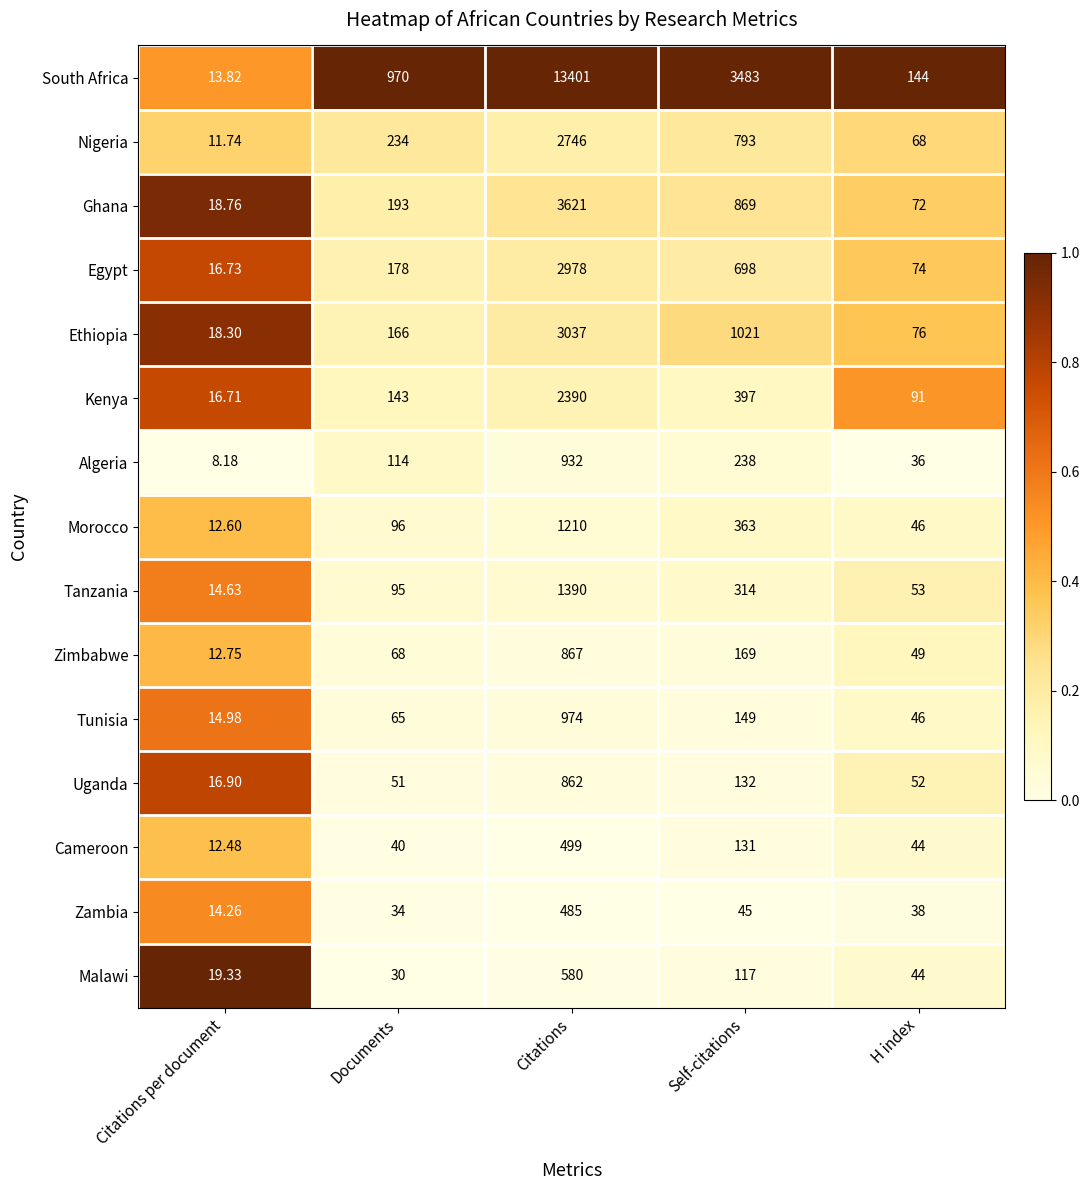

Which category has the highest value in the Tanzania series?

Citations